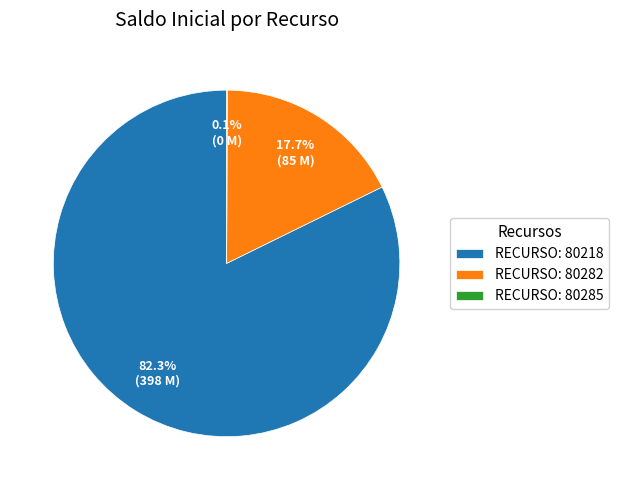

Combined, what portion of the pie is RECURSO: 80218 and RECURSO: 80282?

99.9%